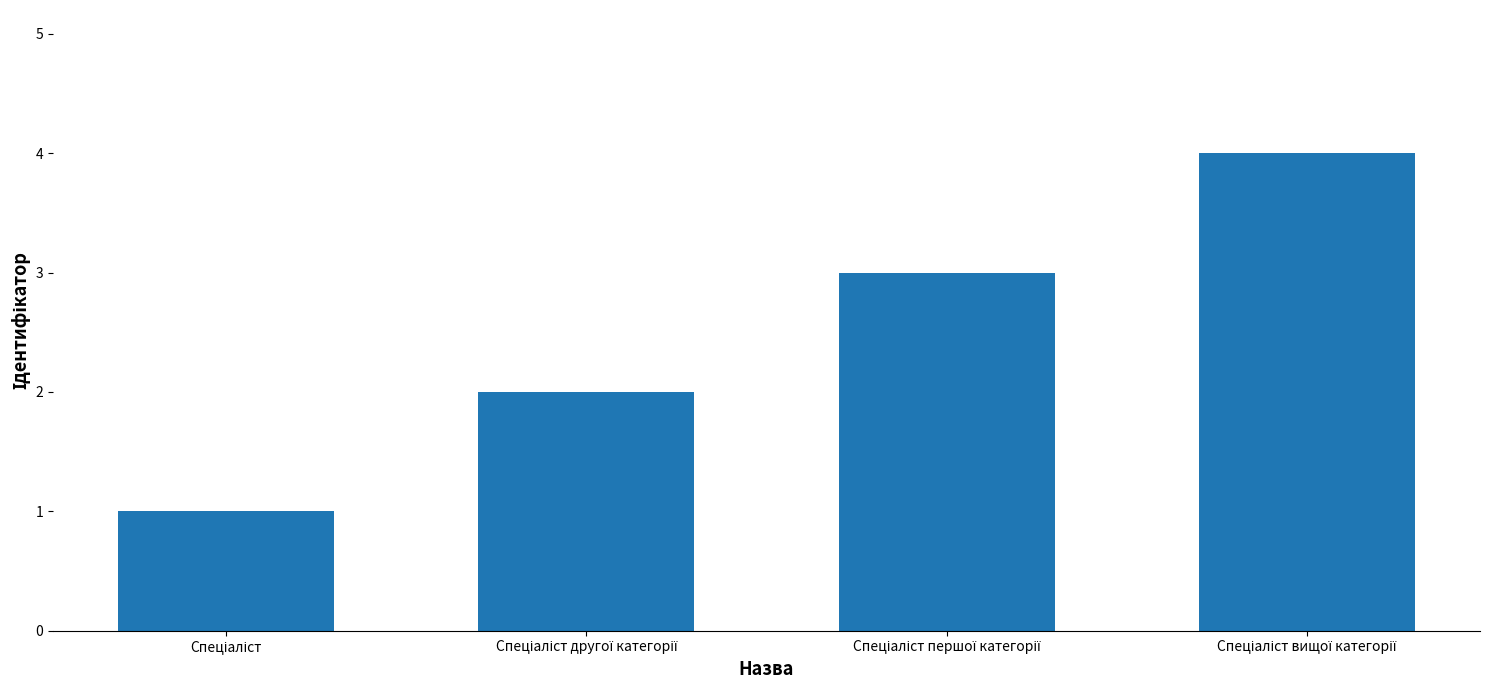

What is the maximum value shown in the chart?

4